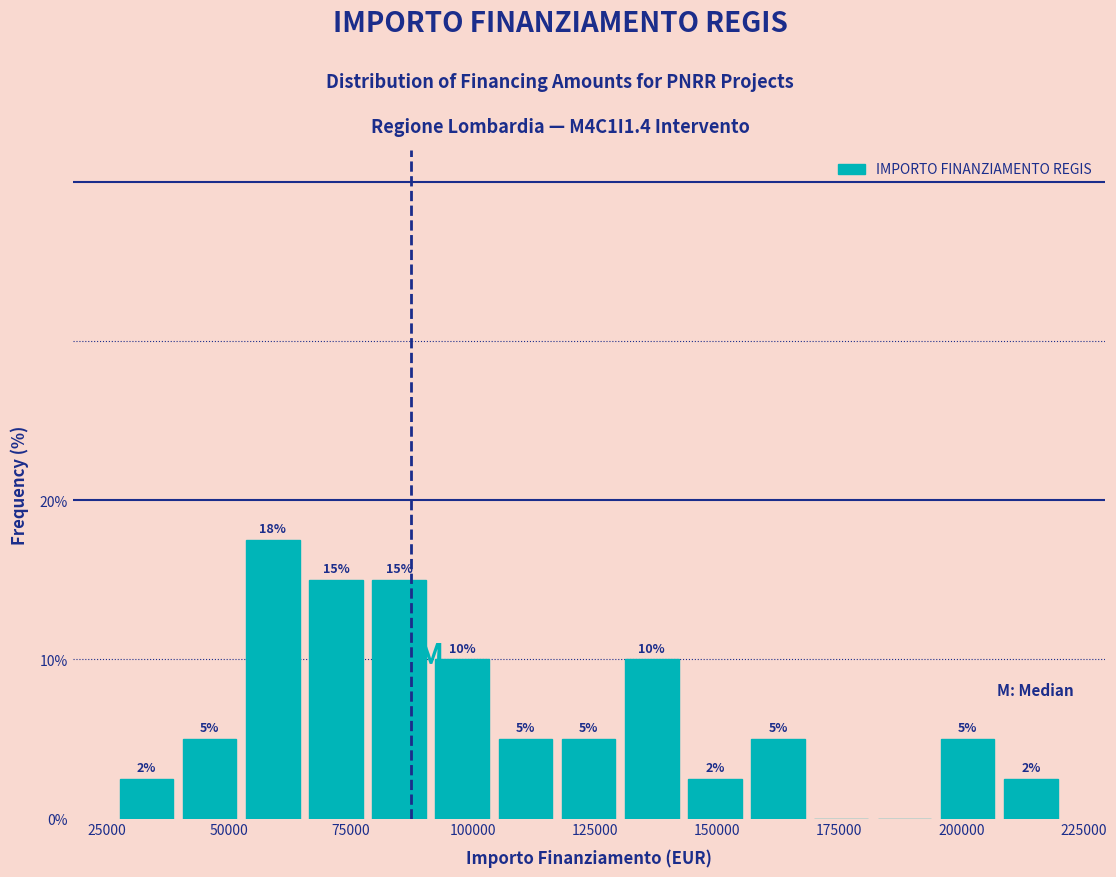

Around what value on the x-axis is the tallest bar? Give the approximate position of its centre, as read against the axis.

60000